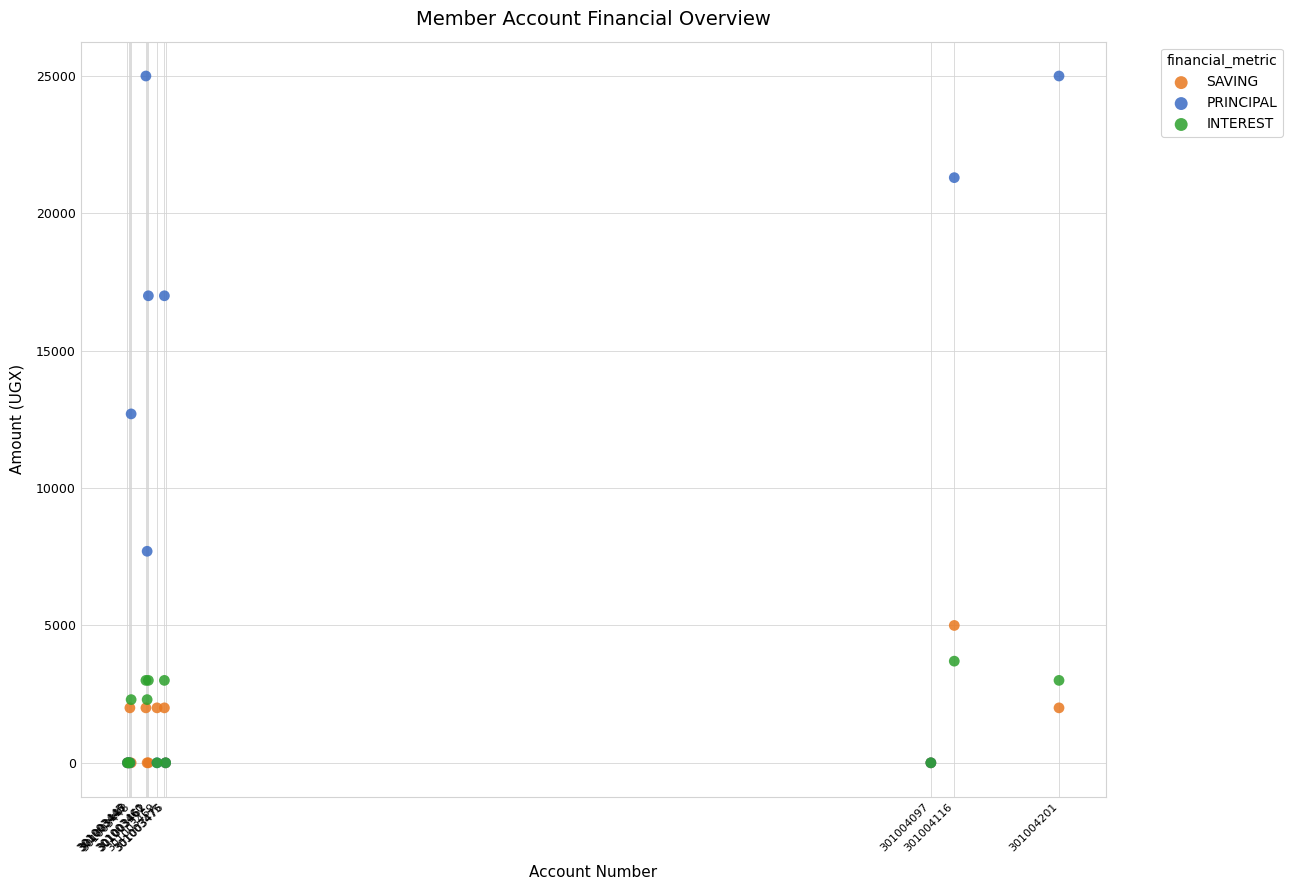

What are all the series names shown in the legend?

SAVING, PRINCIPAL, INTEREST